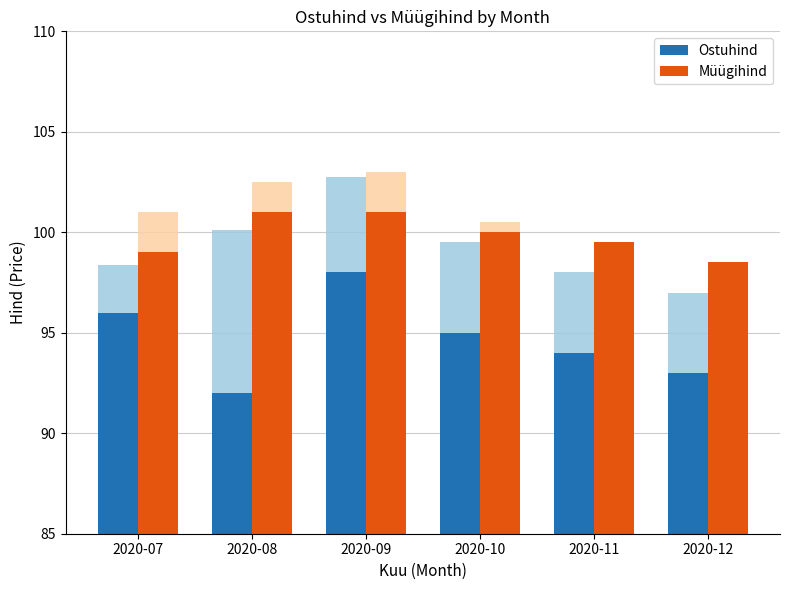

Rank the series by their average value, from highest to lowest.

Müügihind, Ostuhind